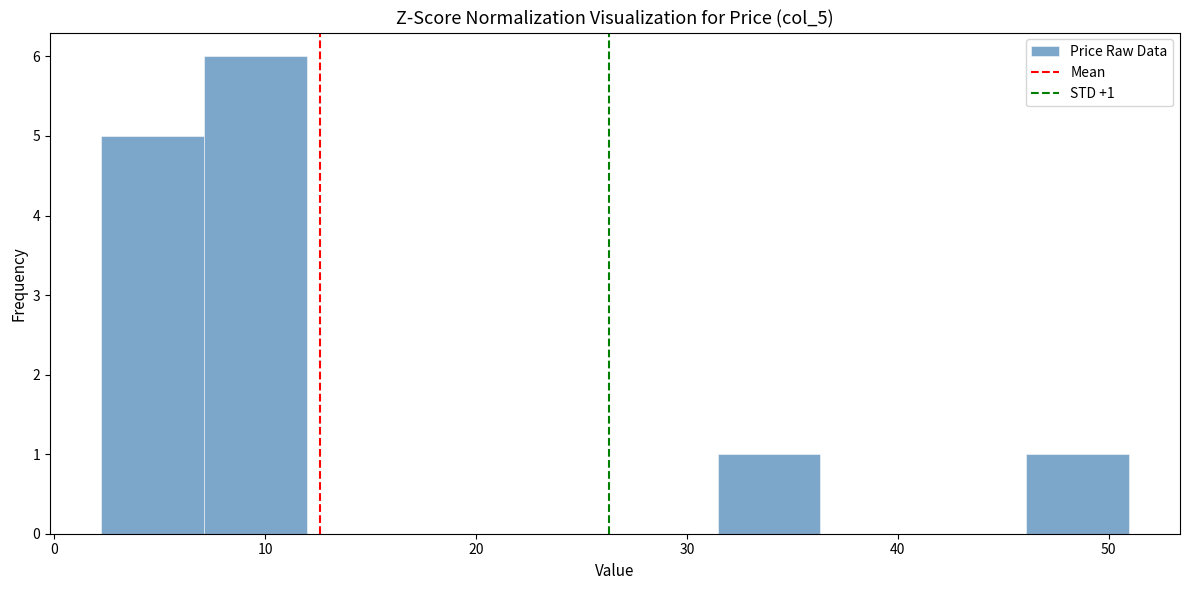

Over which range of the x-axis is the bar tallest?

7 to 12